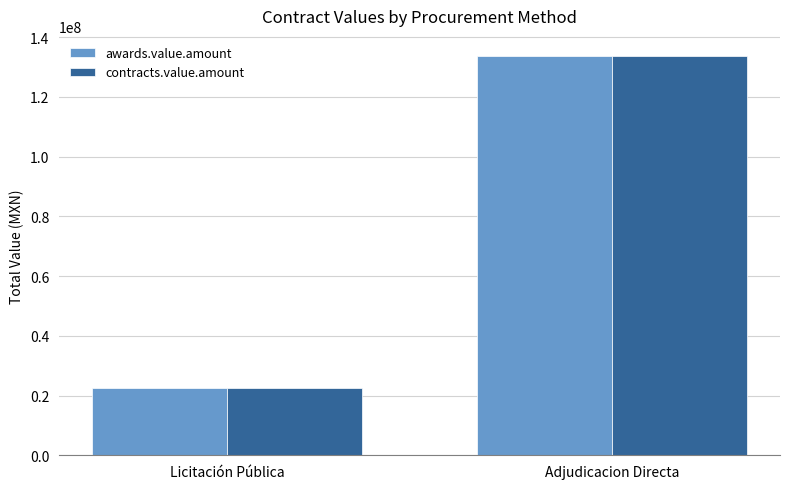

What is the sum of all contracts.value.amount values?

156146129.9